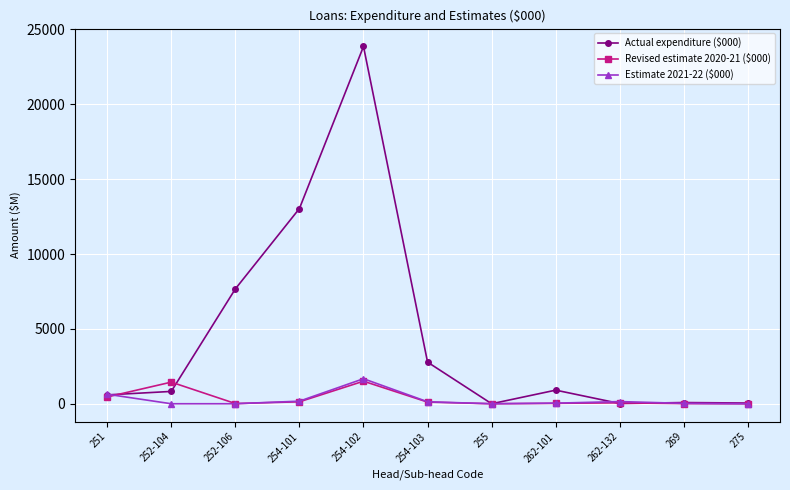

What is the difference between the maximum and minimum values in the Estimate 2021-22 ($000) series?

1670.8